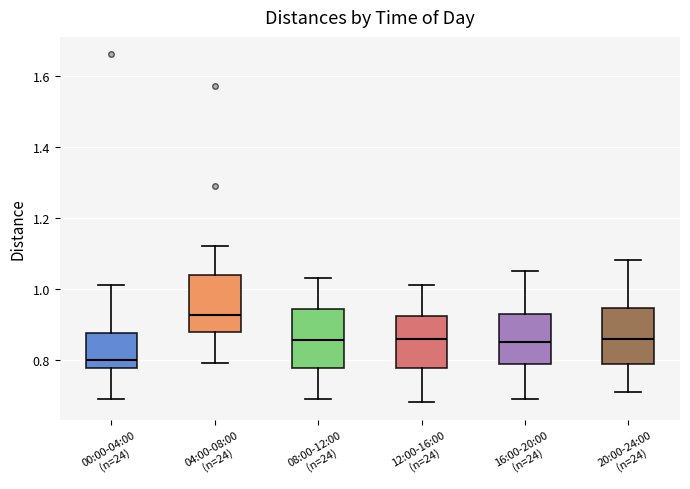

Which box's median line is the lowest?

00:00-04:00 (n=24)